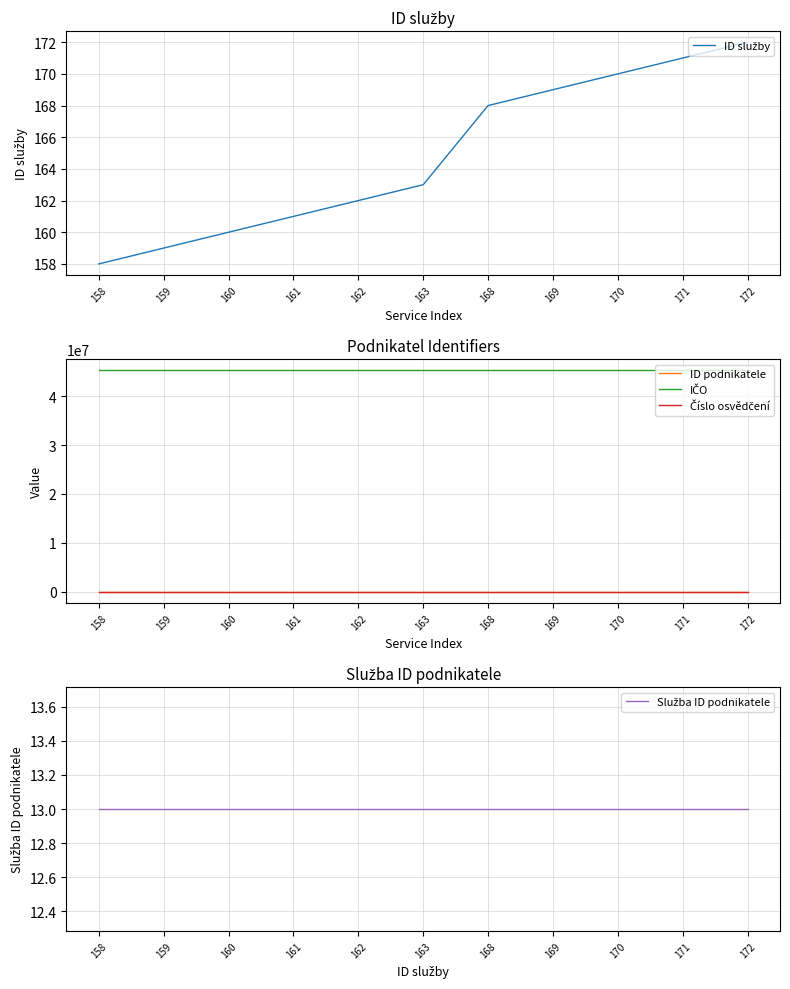

Where is IČO nearest to the value 45276382?

158